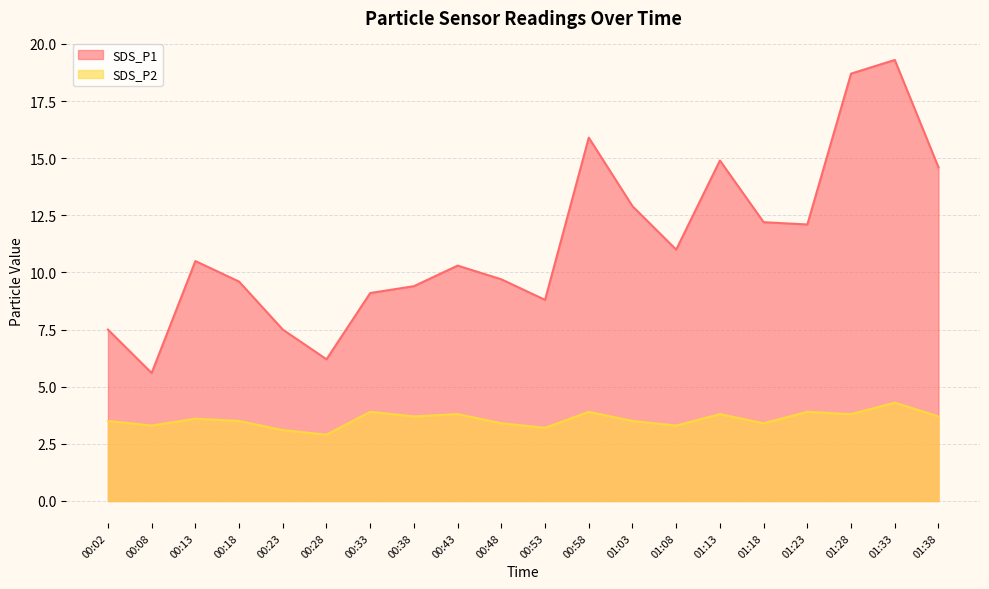

At which category does SDS_P2 reach its first local valley?

00:08